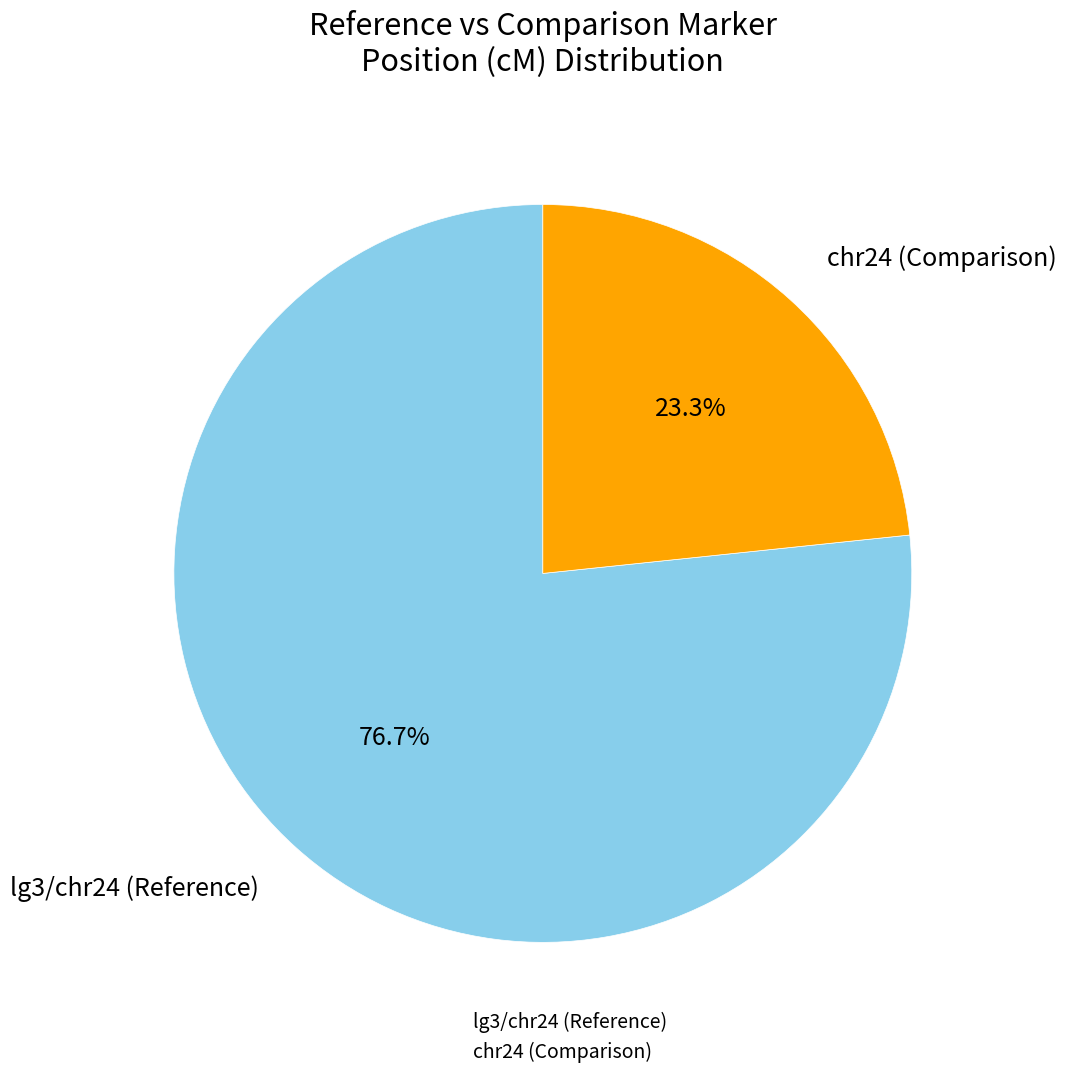

Is there a majority slice in this chart?

Yes